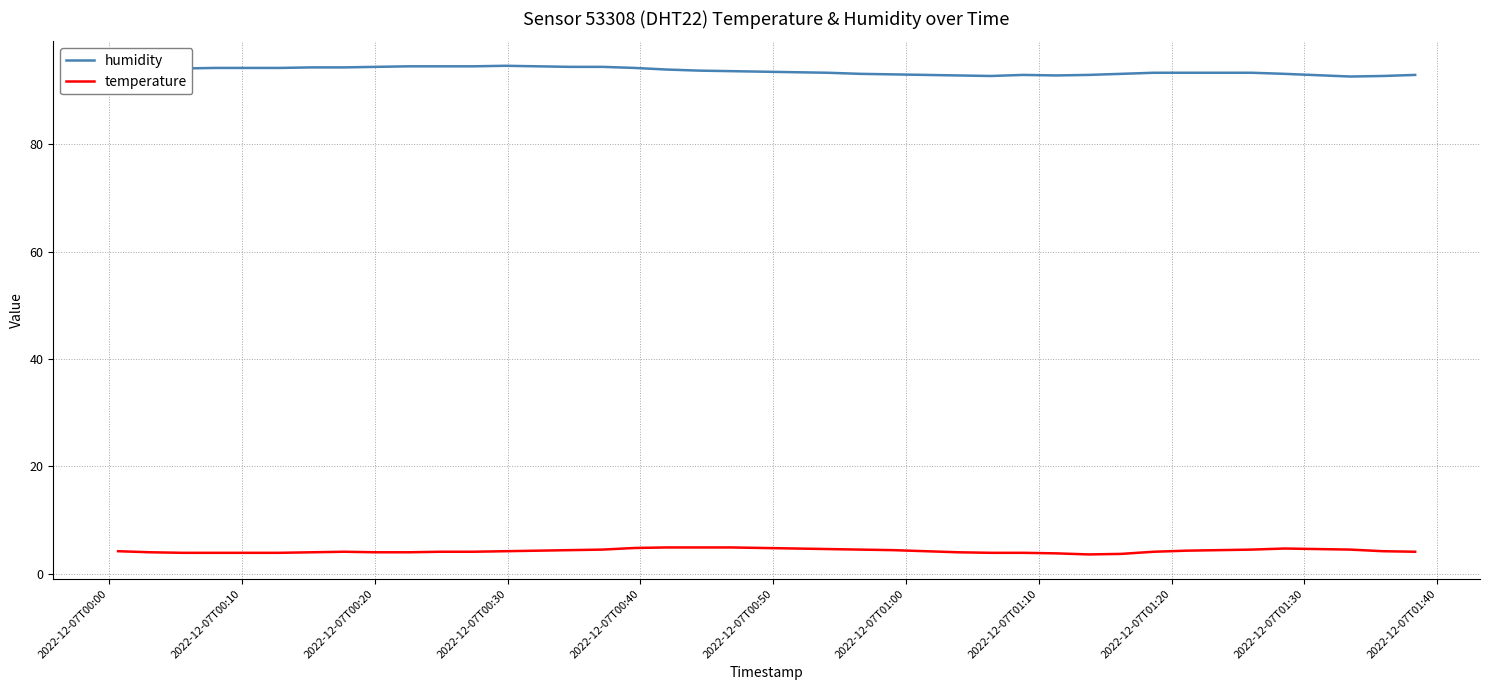

Rank the series by their maximum value, from lowest to highest.

temperature, humidity